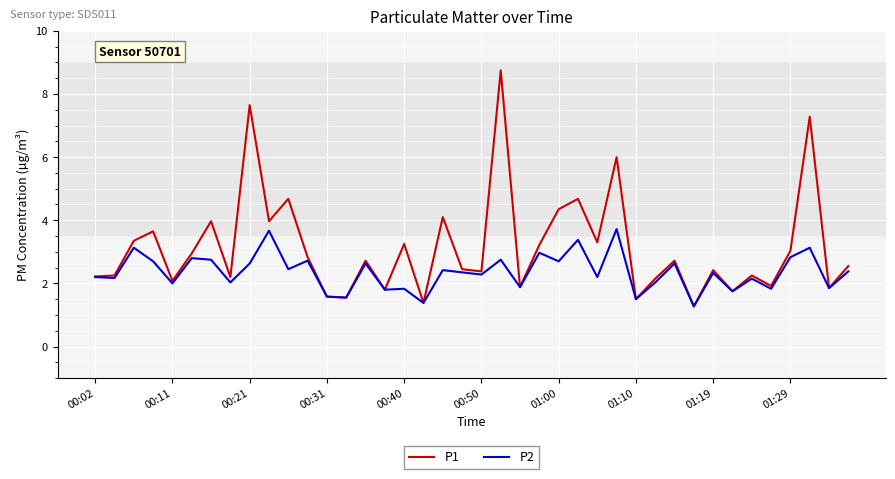

What is the minimum value for P1?

1.3